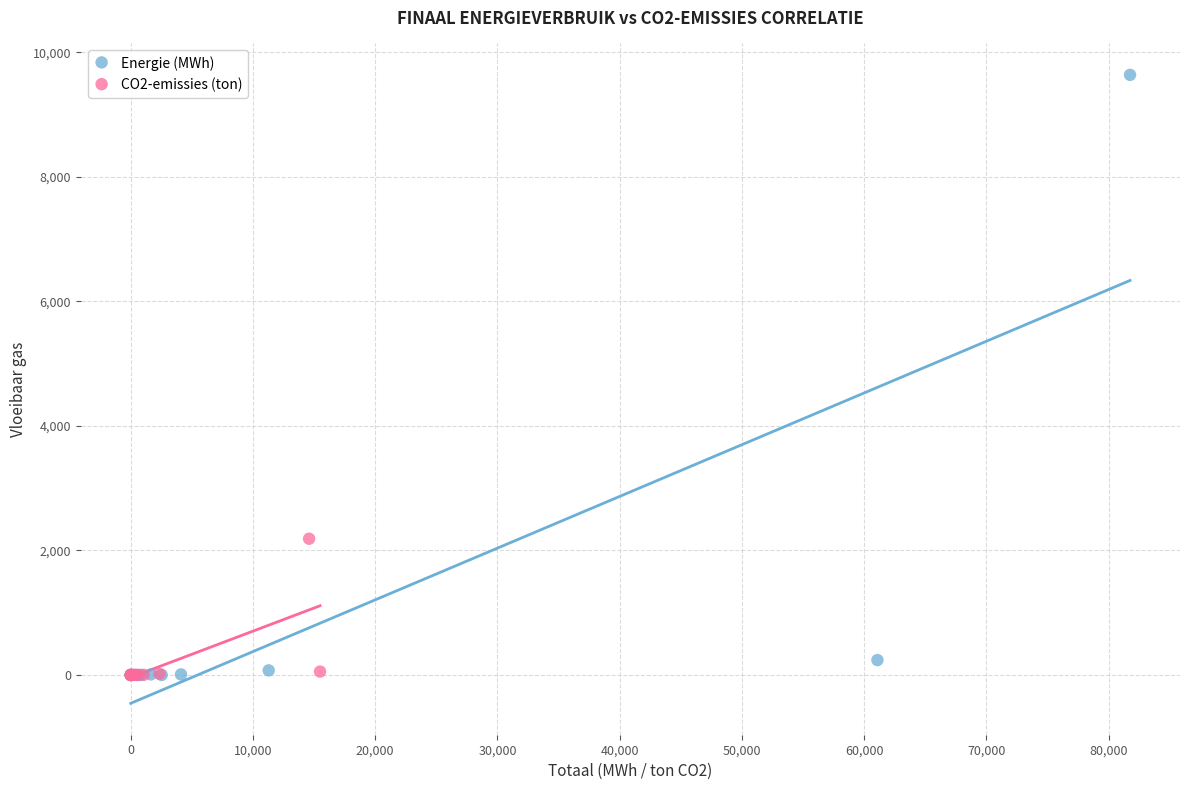

Which series has the widest spread of Y values?

Energie (MWh)